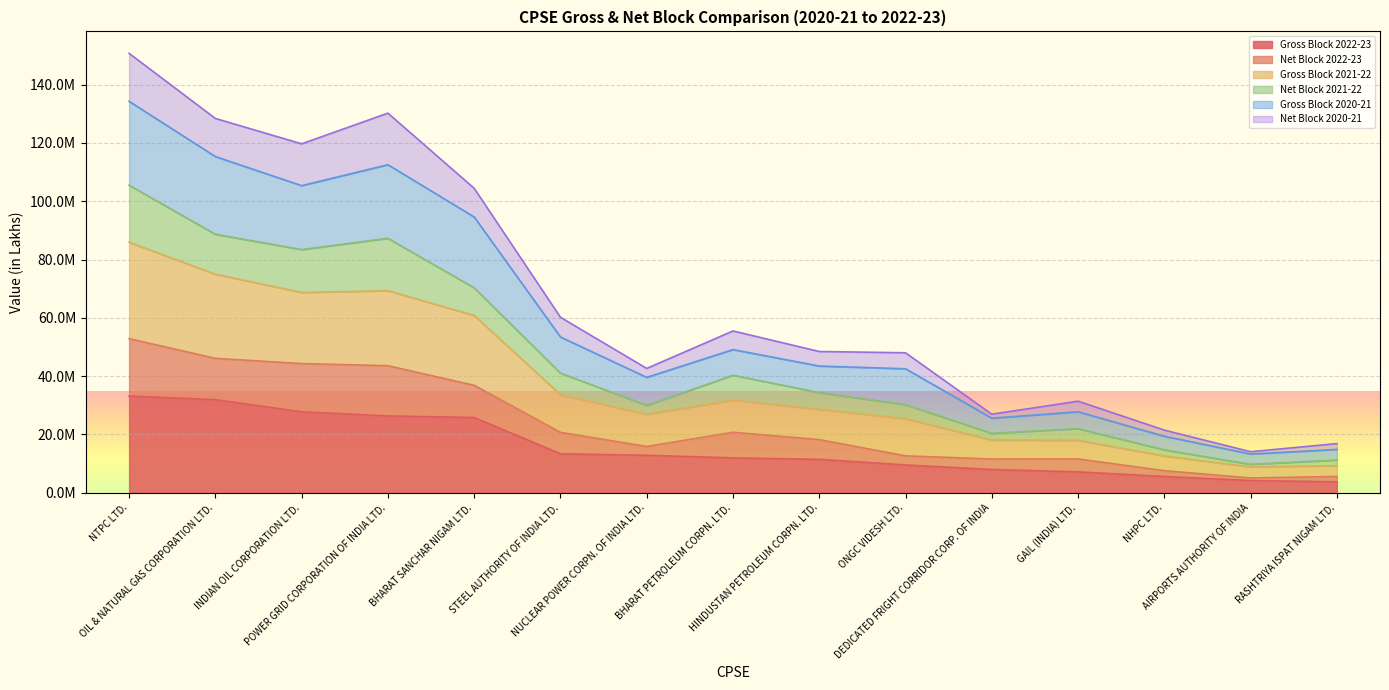

Which category has the highest value across all series?

NTPC LTD.